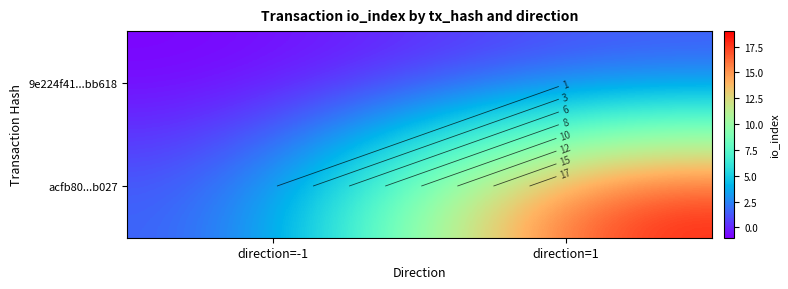

Rank the series by their maximum value, from highest to lowest.

acfb80...b027, 9e224f41...bb618